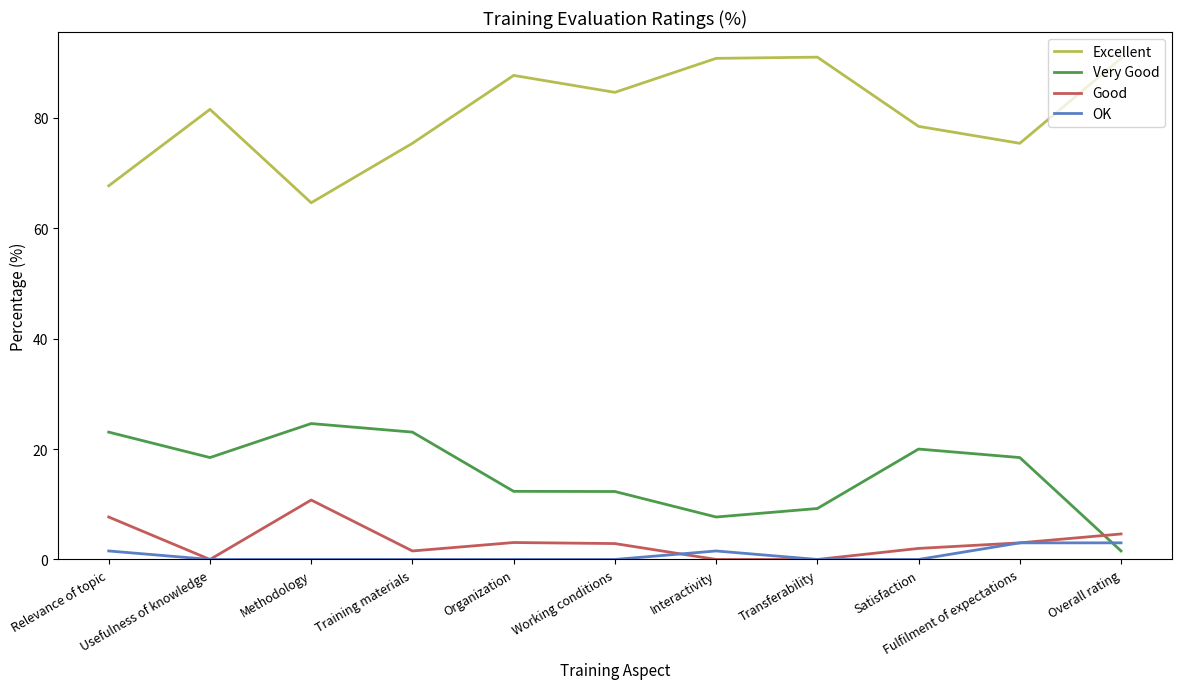

Is it true that Excellent equals 87.7 at Organization?

True